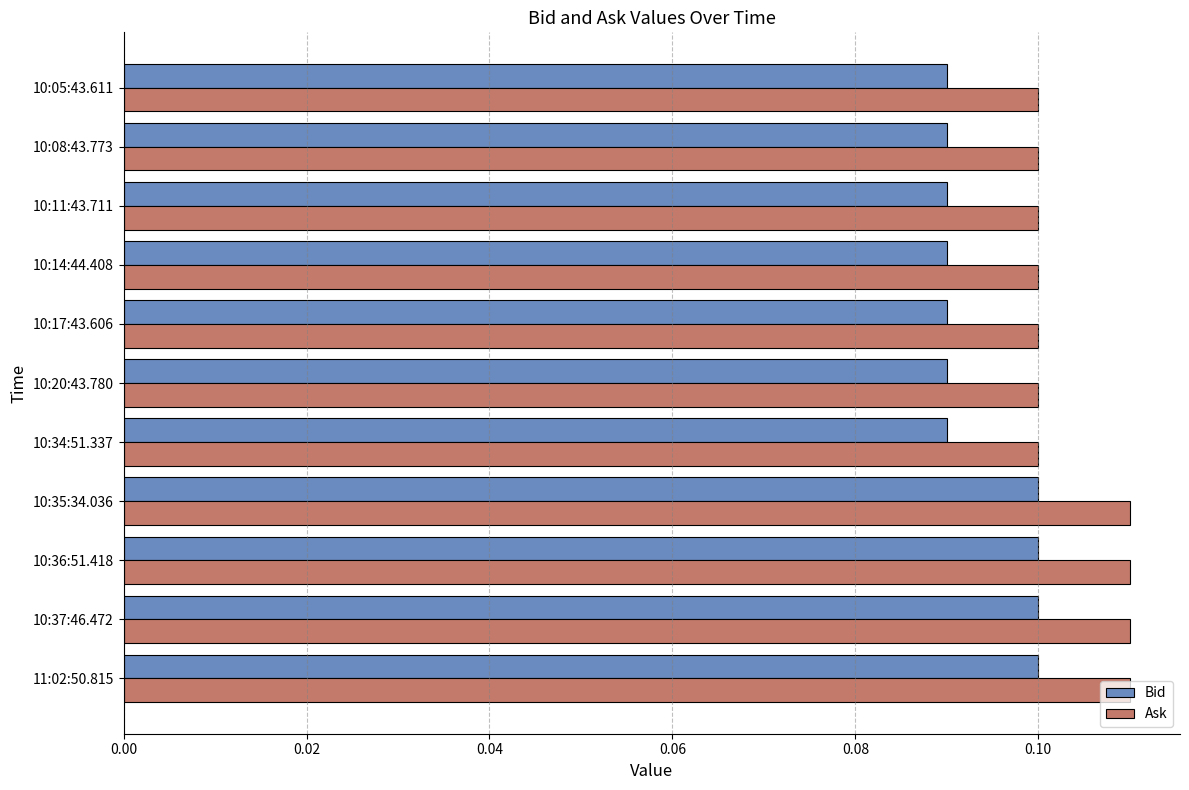

Rank the series at 10:20:43.780 from lowest to highest value.

Bid, Ask